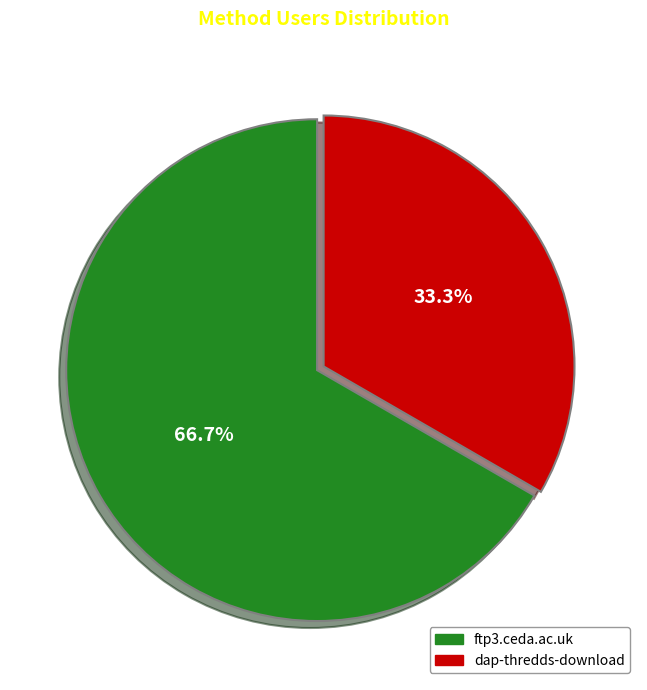

What is the majority slice?

ftp3.ceda.ac.uk